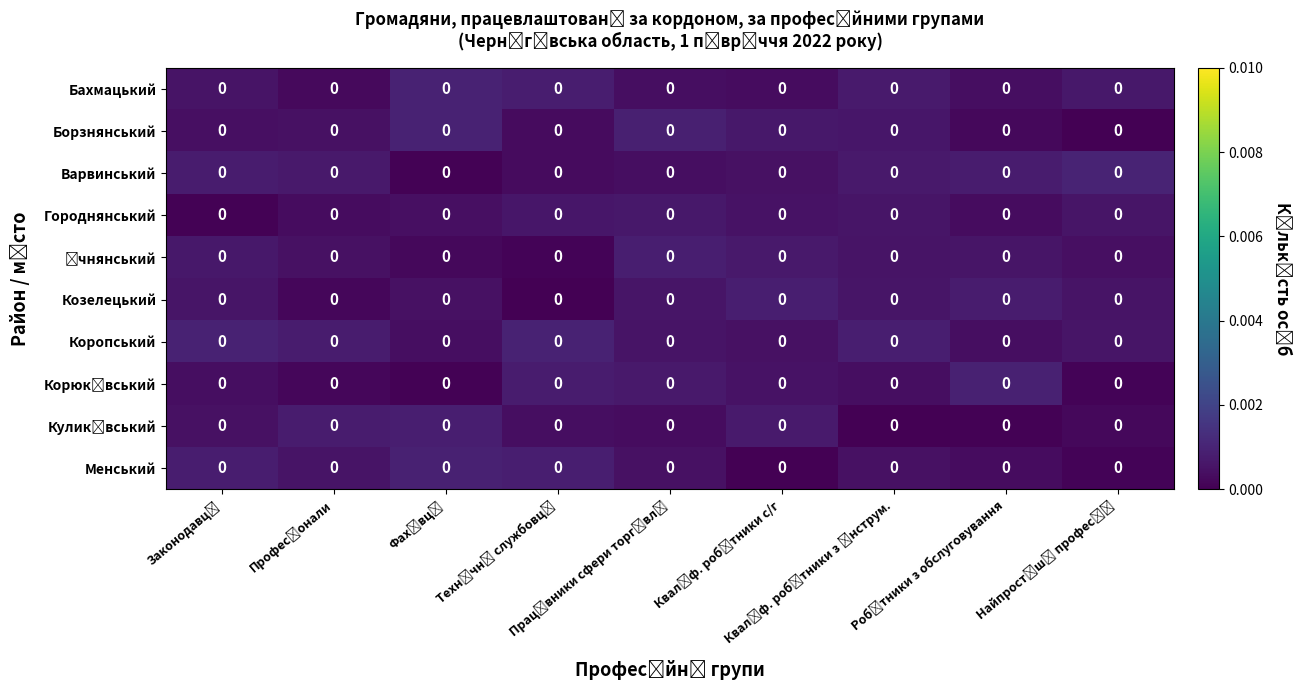

How many data points does each series have?

9